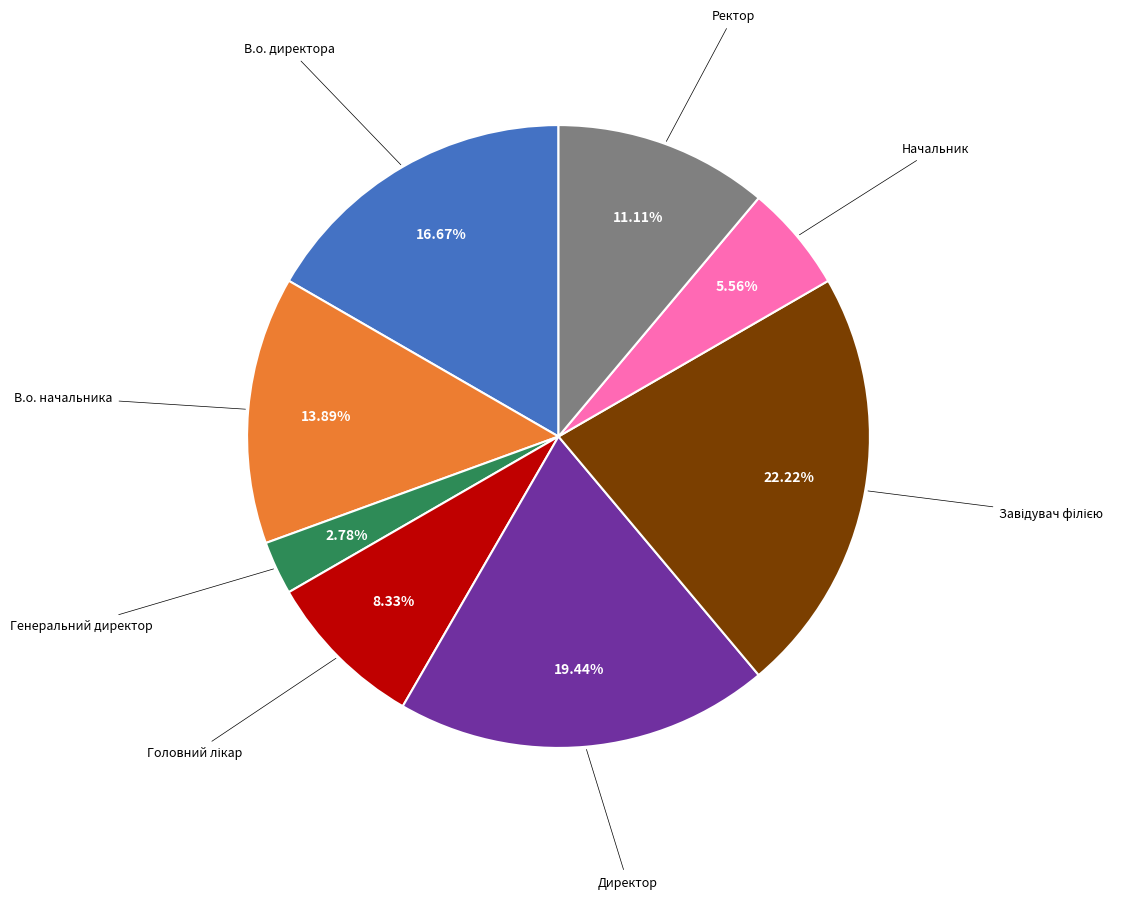

Is there a majority slice in this chart?

No